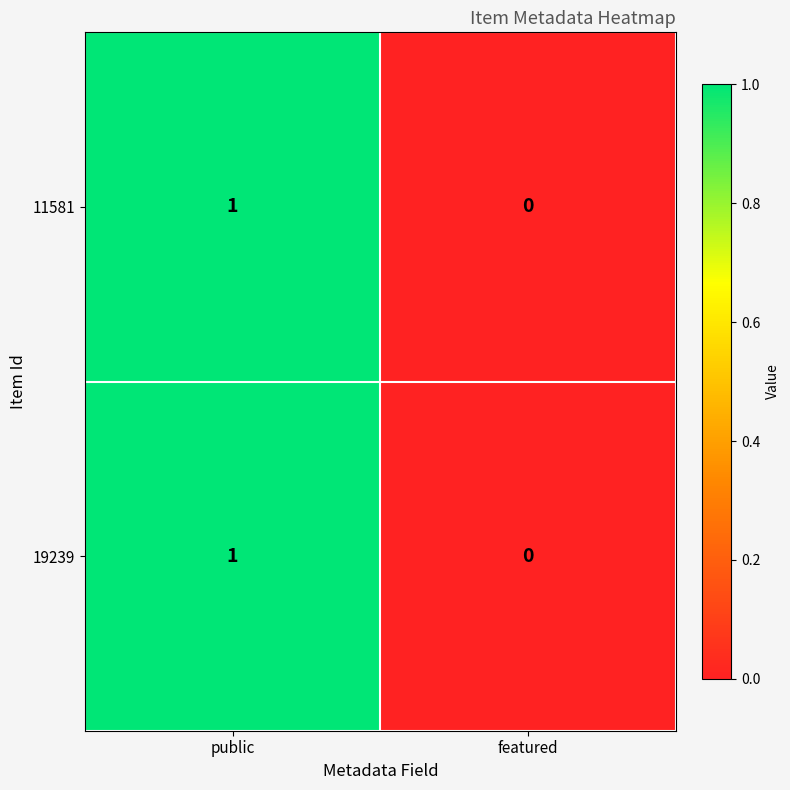

Is the value of 11581 at featured greater than the value of 19239 at public?

No